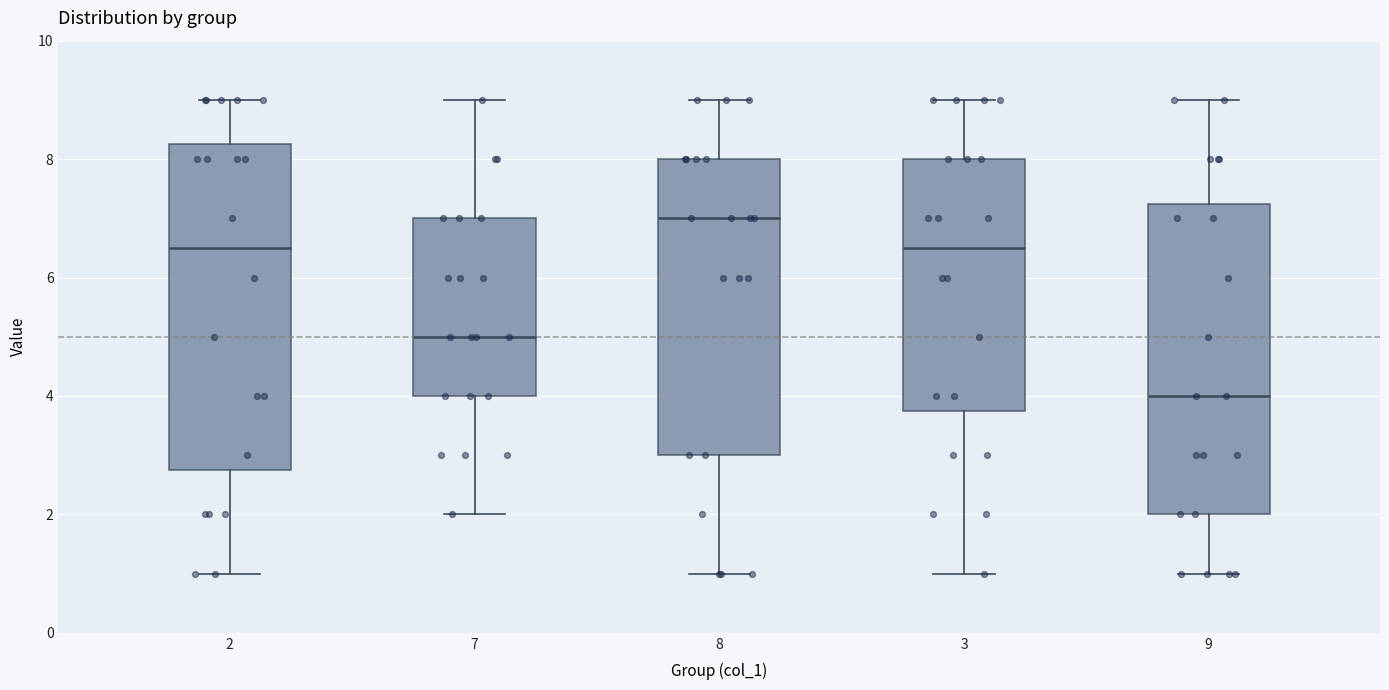

Which box is the tallest, from its lower edge to its upper edge?

2